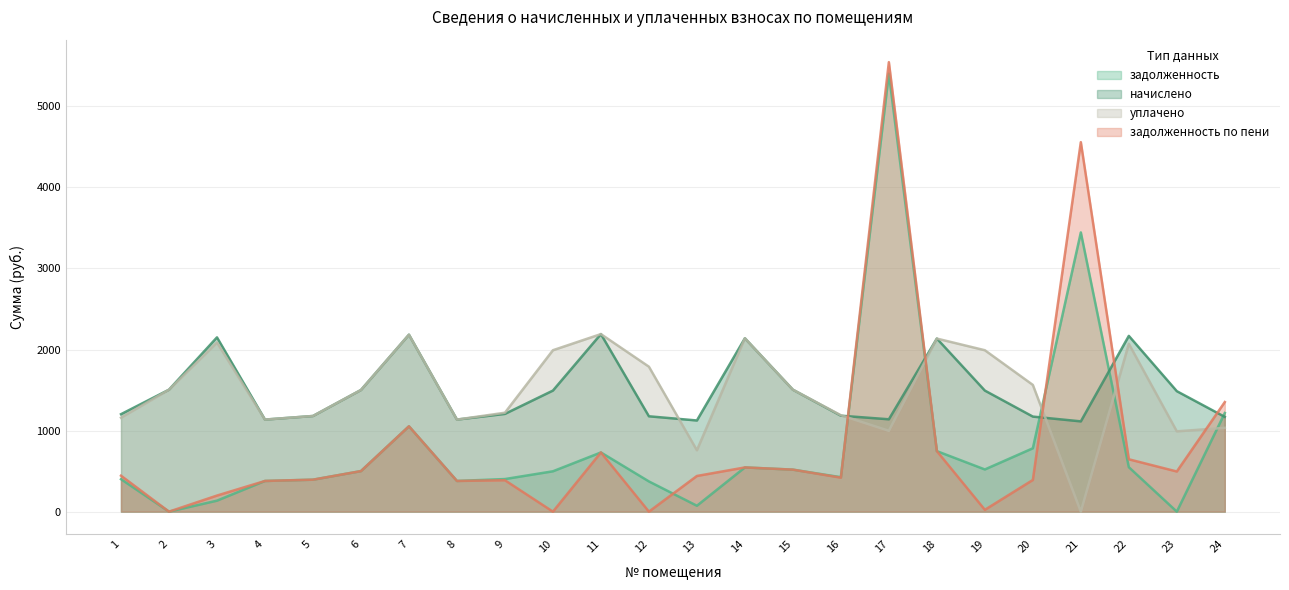

At which label is начислено closest to 1651?

2